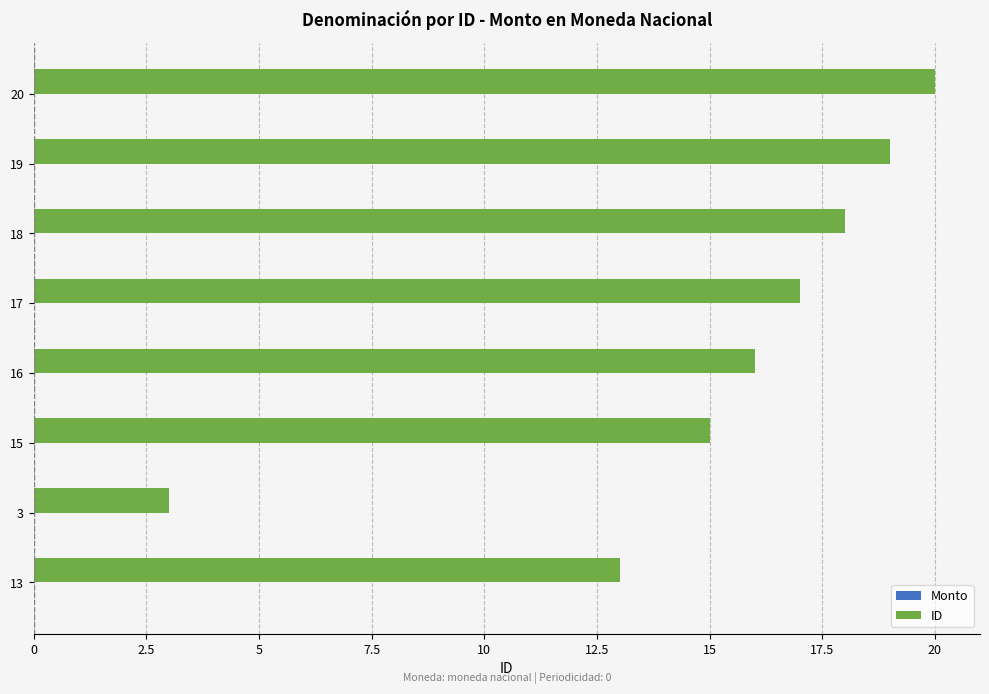

What is the ratio of the value at 17 to the value at 18?

0.9